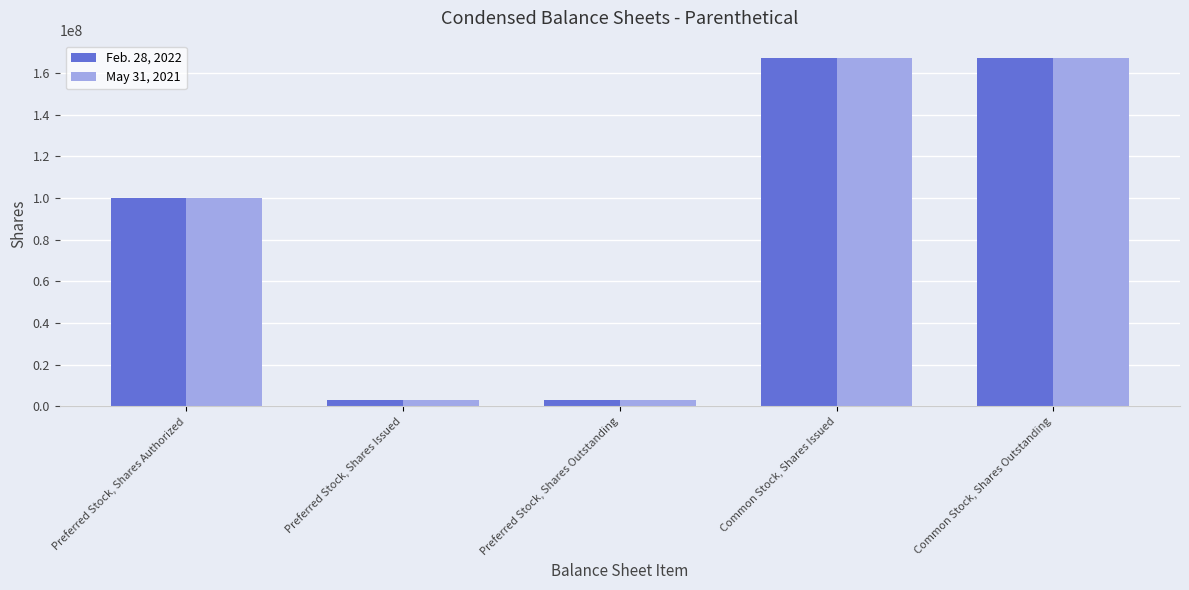

What is the highest value of the May 31, 2021 series?

167304067